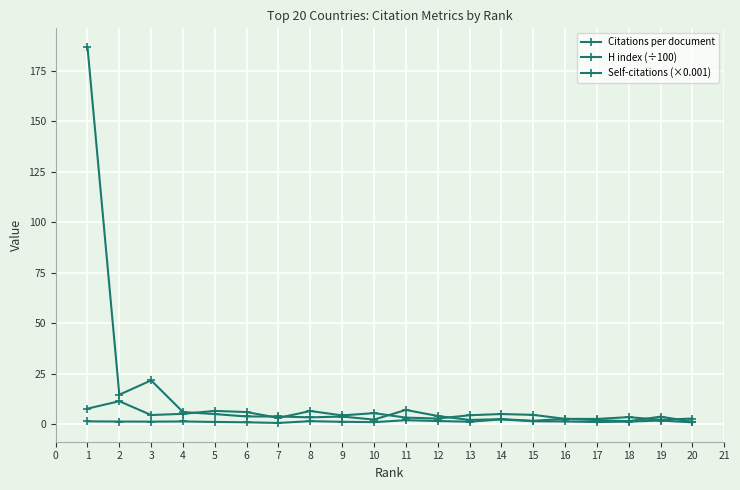

Does the chart have visible grid lines?

Yes